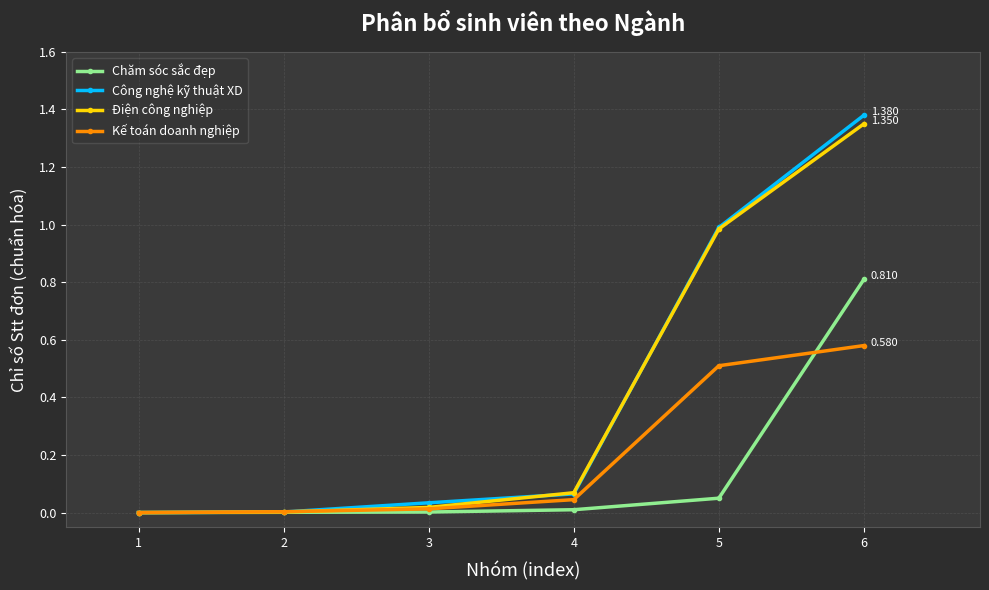

At which category is the sum across all series the highest?

6